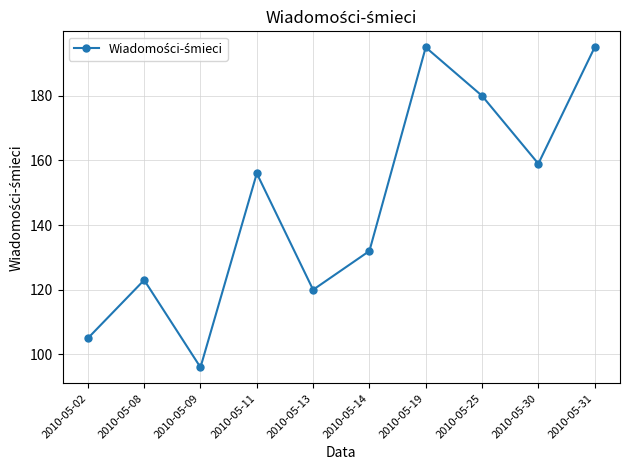

How many interior local valleys (lower than both neighbors) does the data have?

3